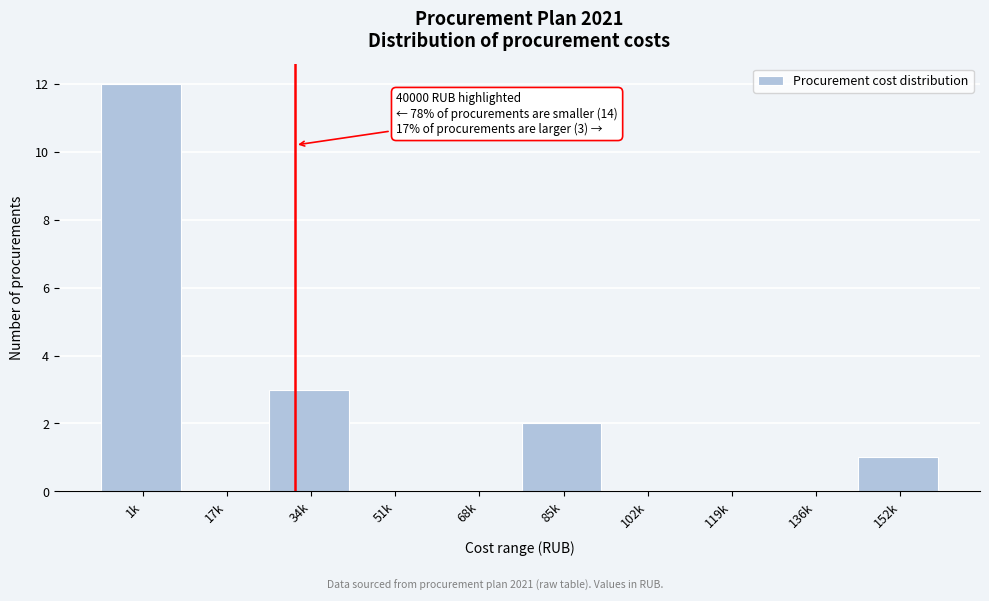

Reading left to right, transcribe all the data shown in this chart.

1k=12	17k=0	34k=3	51k=0	68k=0	85k=2	102k=0	119k=0	136k=0	152k=1